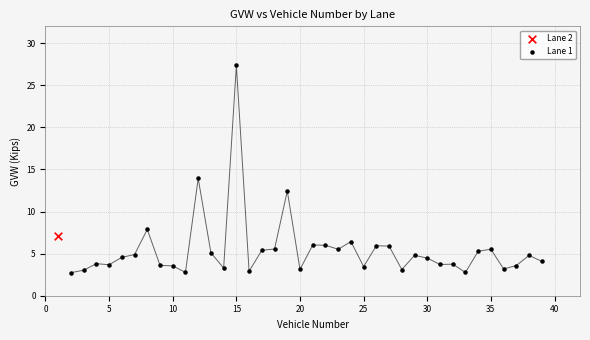

What are all the series names shown in the legend?

Lane 2, Lane 1